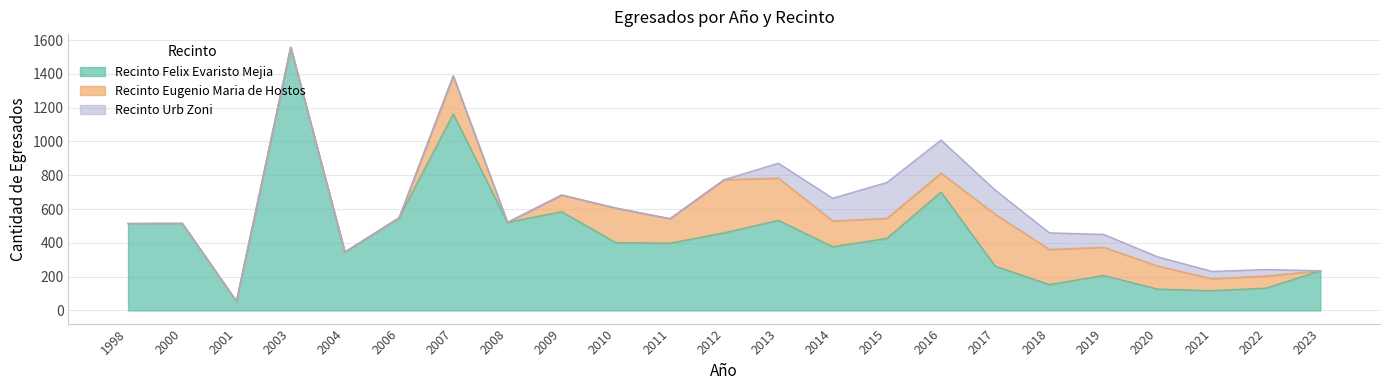

At 2012, list the series in order from smallest to largest.

Recinto Urb Zoni, Recinto Eugenio Maria de Hostos, Recinto Felix Evaristo Mejia